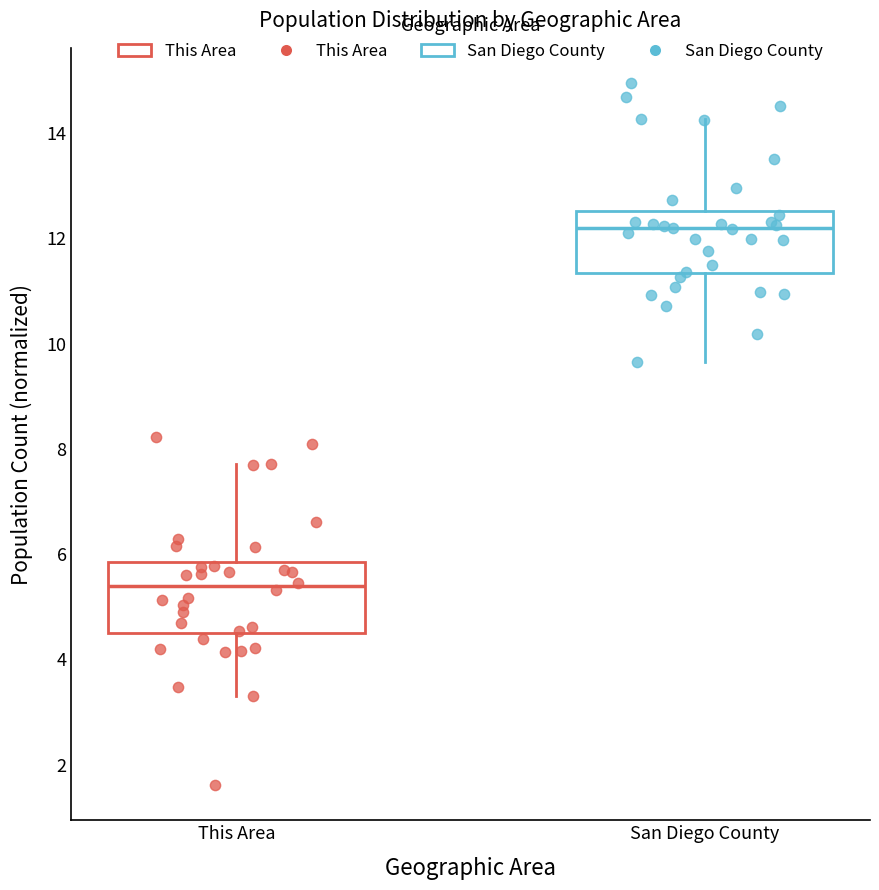

Where does the lower whisker of the box for San Diego County end on the y-axis? The values are not printed on the chart, so give them approximately, as read against the axis.

9.6